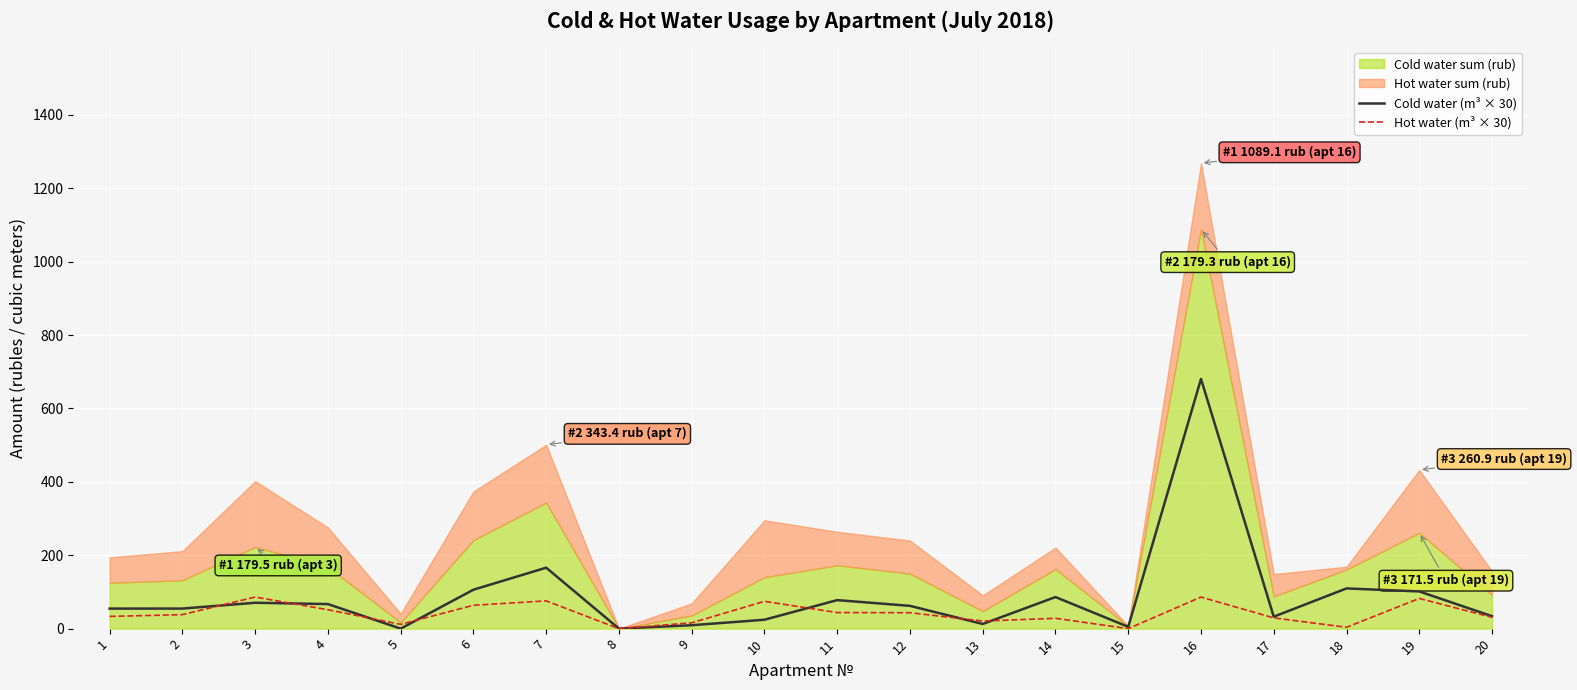

True or false: Hot water (m³ × 30) has more than 2 interior local peaks.

True